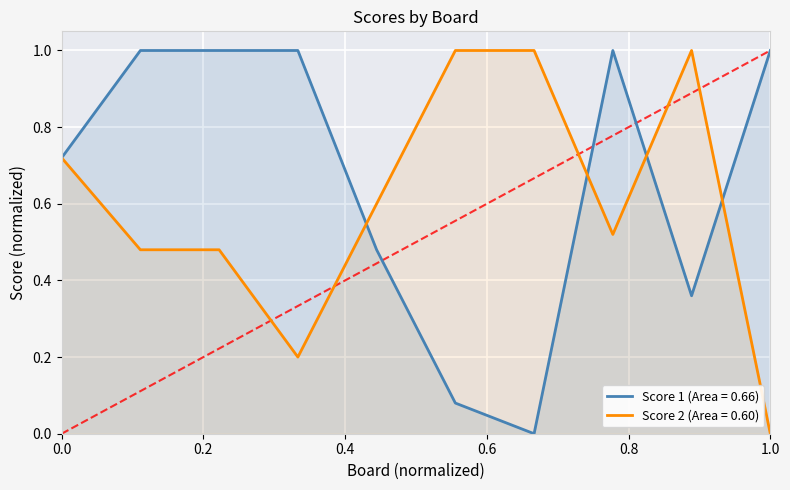

True or false: Score 2 and Score 1 intersect in this chart.

True